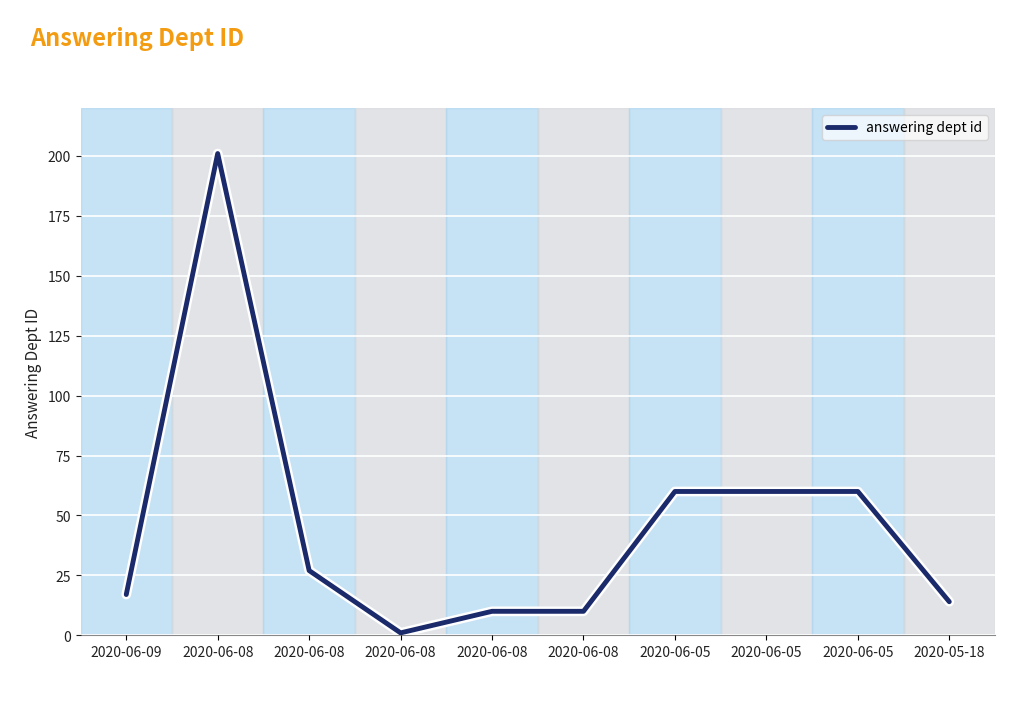

List the labels in order of value, largest first.

2020-06-08, 2020-06-05, 2020-06-05, 2020-06-05, 2020-06-08, 2020-06-09, 2020-05-18, 2020-06-08, 2020-06-08, 2020-06-08